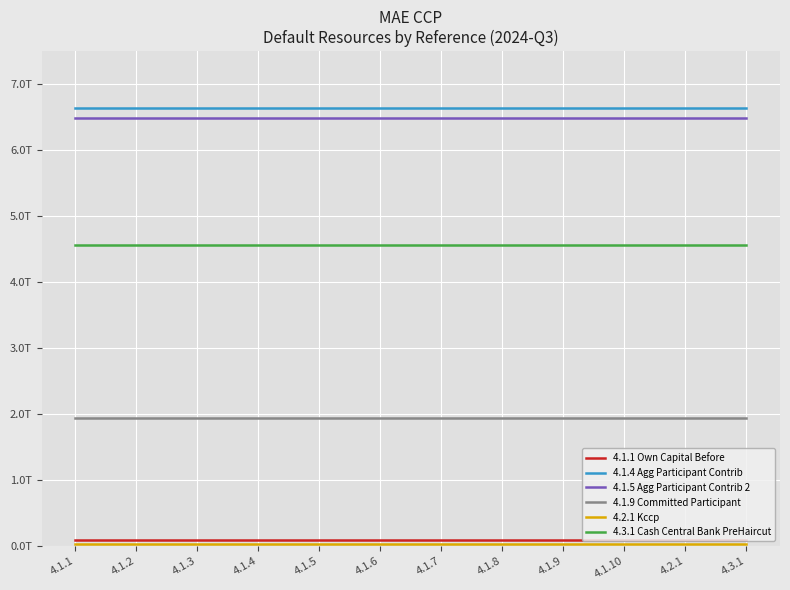

Is it true that 4.1.1 Own Capital Before equals 94596231373 at 4.1.2?

True